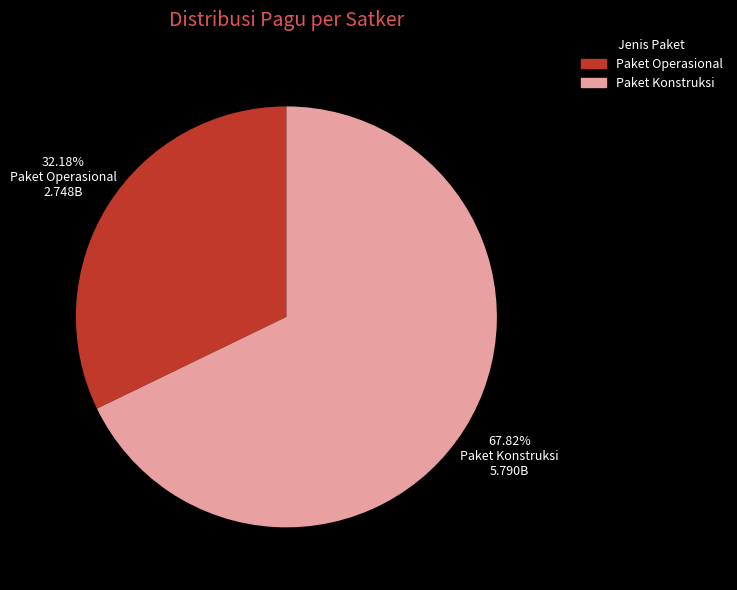

Does Paket Operasional represent more than half of the total?

No